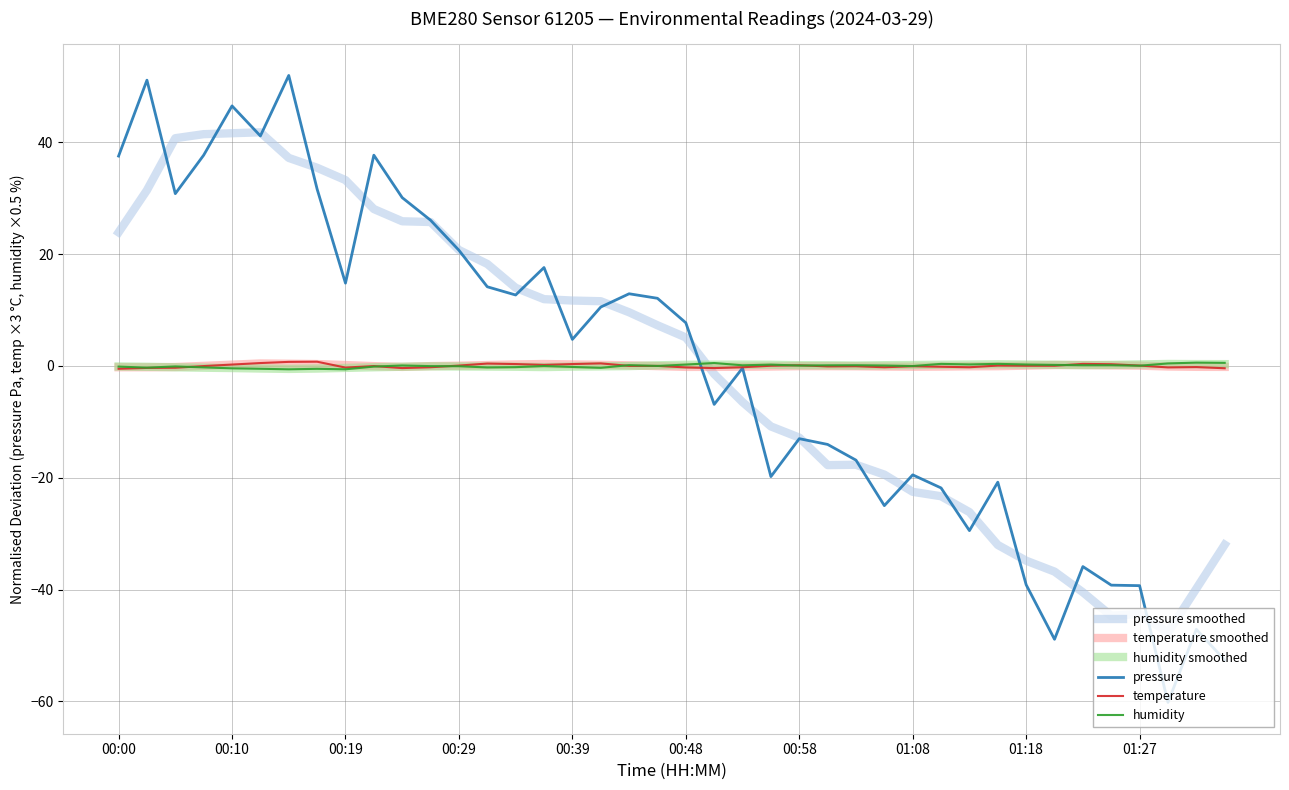

How many intersections are there between pressure smoothed and humidity smoothed?

1